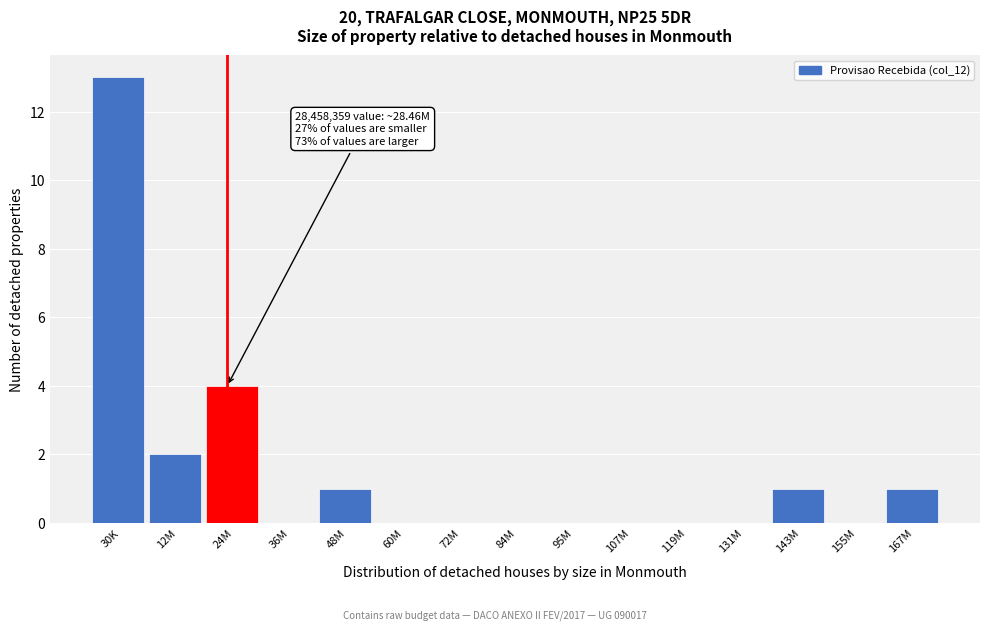

Reading left to right, what are all the values shown in this chart?

30K=13	12M=2	24M=4	36M=0	48M=1	60M=0	72M=0	84M=0	95M=0	107M=0	119M=0	131M=0	143M=1	155M=0	167M=1